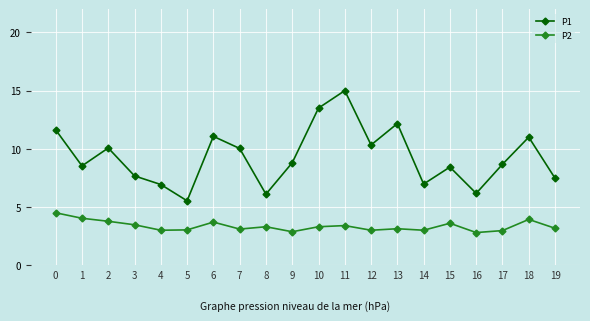

List the series in order of their peak value, highest first.

P1, P2